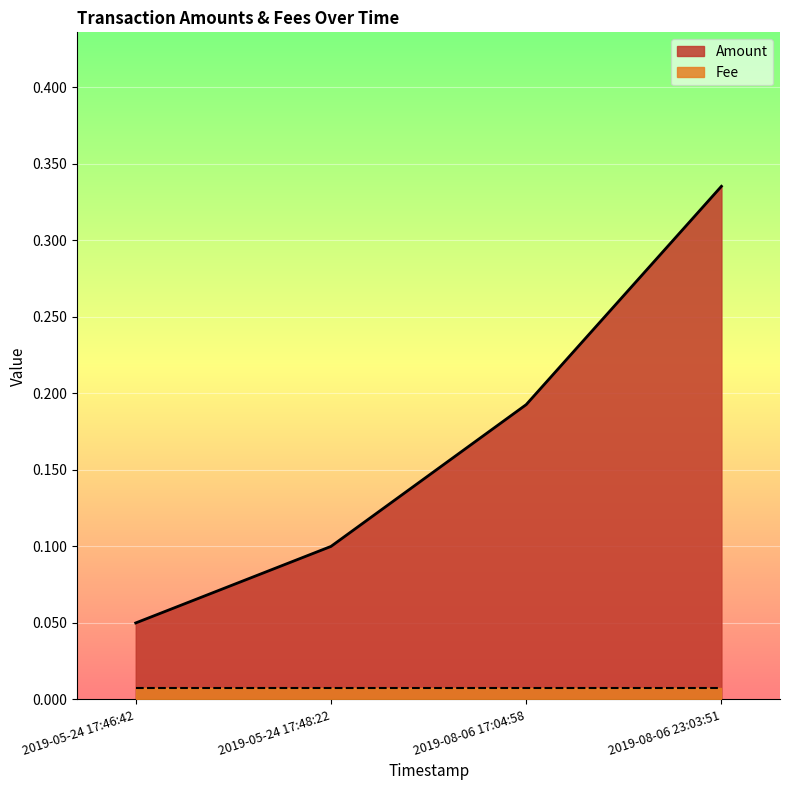

True or false: Amount has more than 0 points higher than both neighbors.

False